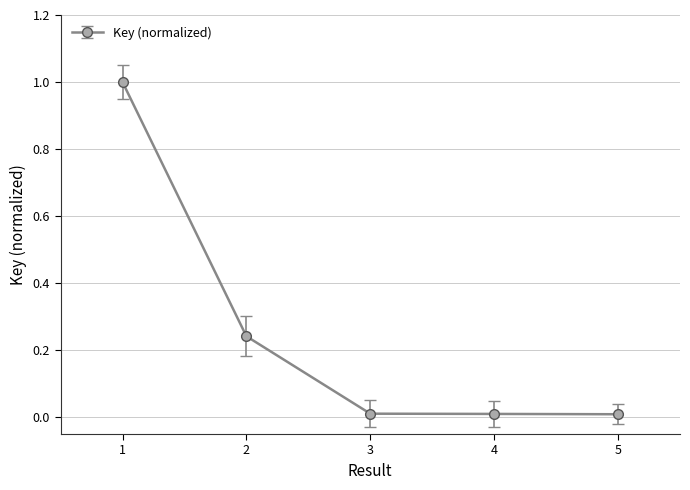

Which has a higher value, 1 or 4?

1